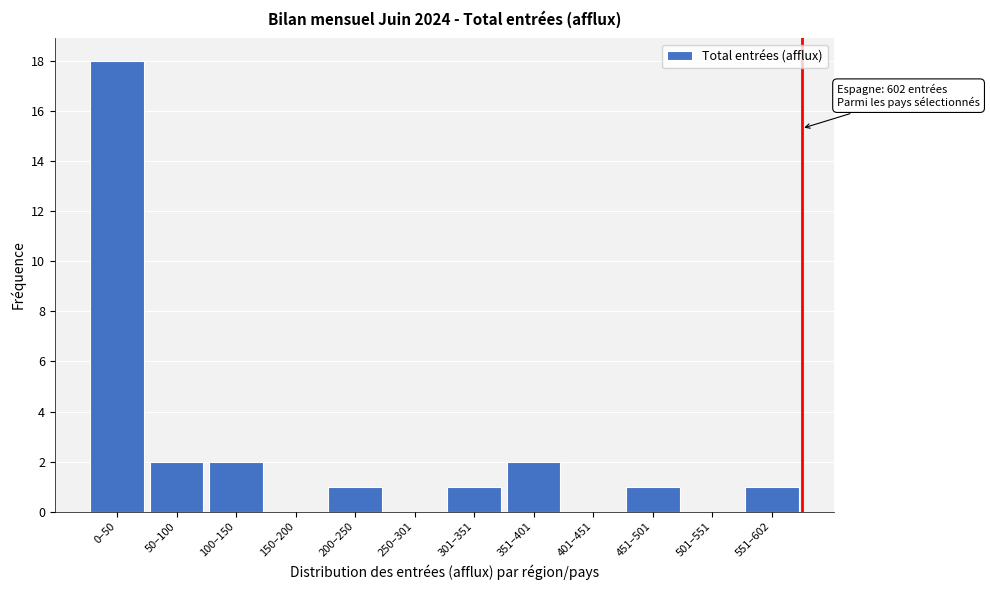

Reading left to right, transcribe all the data shown in this chart.

0–50=18	50–100=2	100–150=2	150–200=0	200–250=1	250–301=0	301–351=1	351–401=2	401–451=0	451–501=1	501–551=0	551–602=1